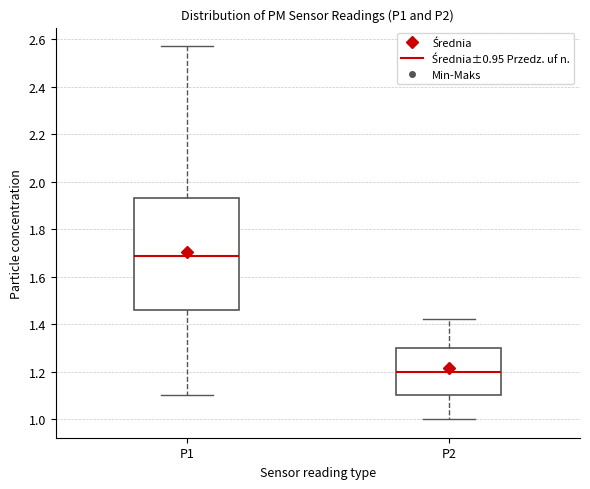

Reading left to right, read every box against the y-axis: the position of its median line, the range the box covers, and the ends of its whiskers. The values are not printed on the chart, so give them approximately, as read against the axis.

P1: median 1.68, box 1.46 to 1.94, whiskers 1.10 to 2.58
P2: median 1.20, box 1.10 to 1.30, whiskers 1.00 to 1.42